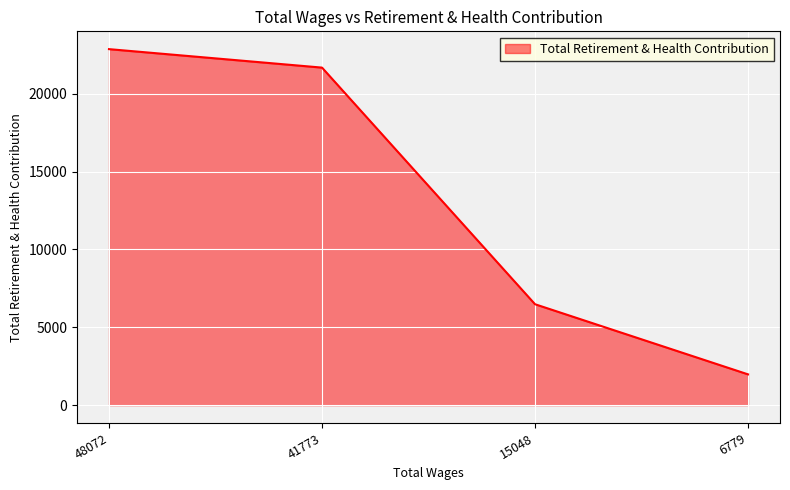

What is the difference between the maximum and minimum values?

20881